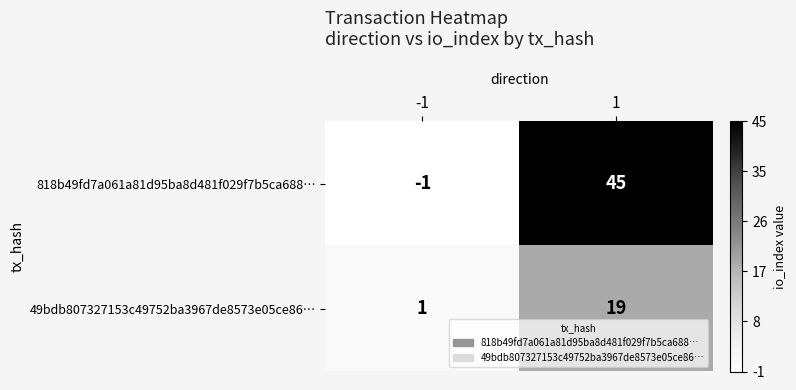

Which series changed the most between -1 and 1?

818b49fd7a061a81d95ba8d481f029f7b5ca688…